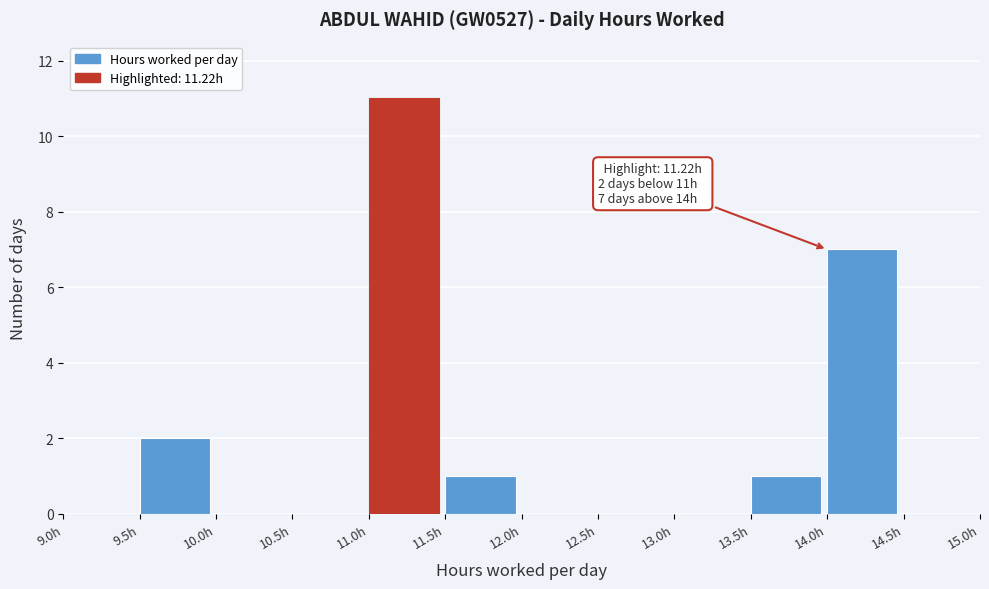

Which range on the x-axis has the tallest bar?

11.0 to 11.5